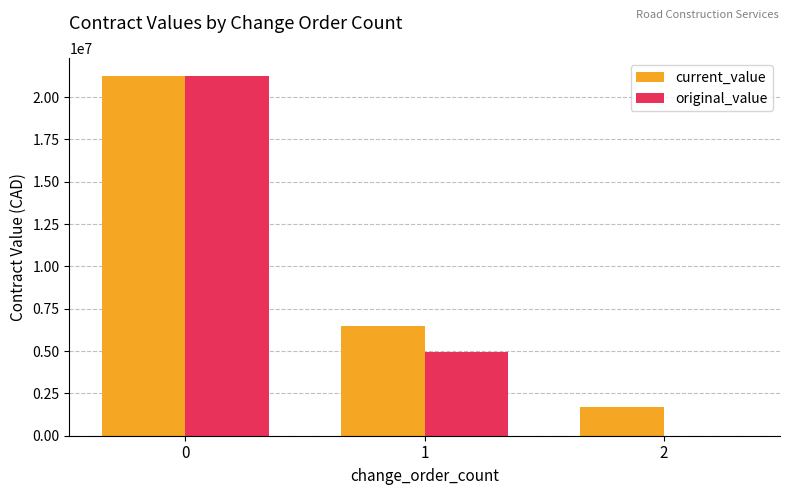

Reading left to right, extract all data points from this chart.

current_value: 0=21242971.5	1=6461895.5	2=1667729.1
original_value: 0=21242971.5	1=4951037.3	2=0.0